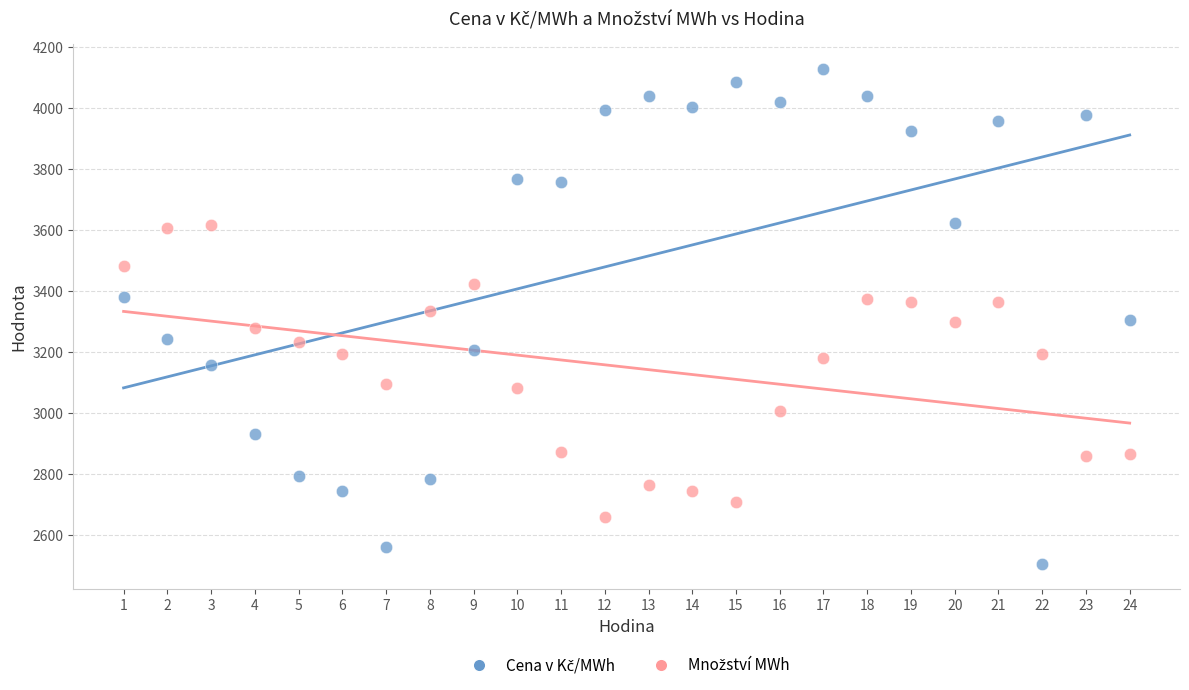

Across all data points, what is the range of X values (max minus min)?

23.0